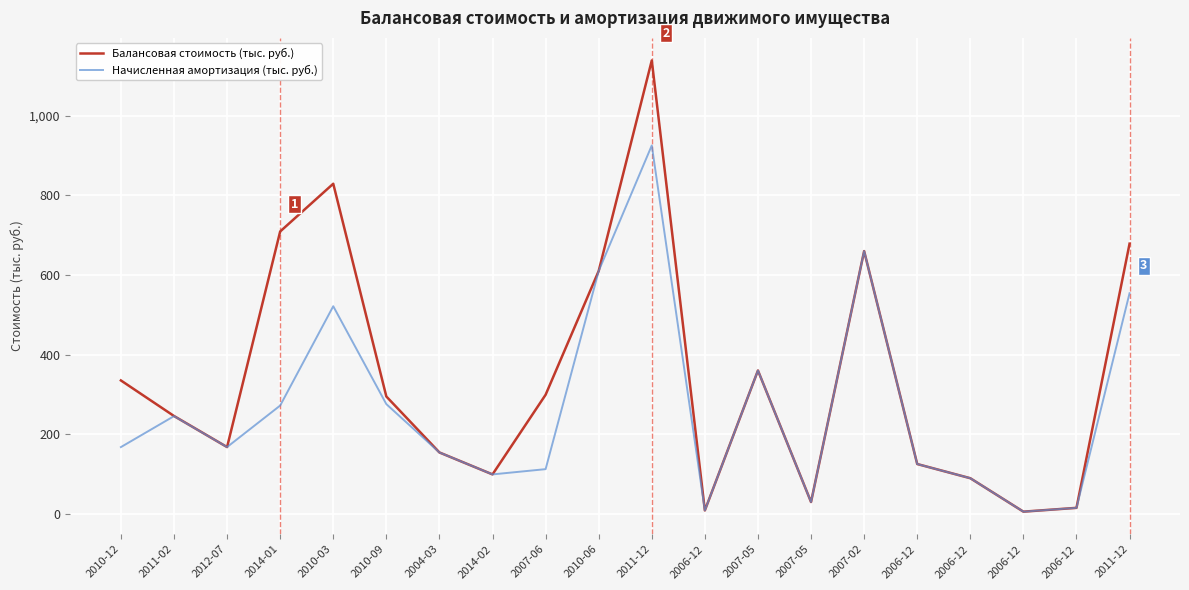

In Балансовая стоимость (тыс. руб.), how many points are lower than both neighbors (excluding endpoints)?

5